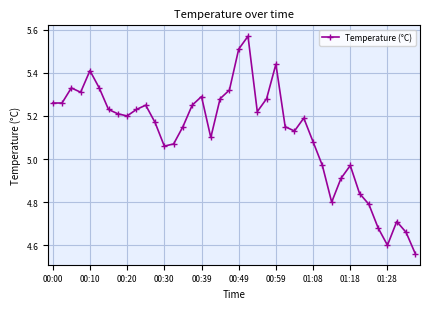

How many distinct data groups are displayed?

1